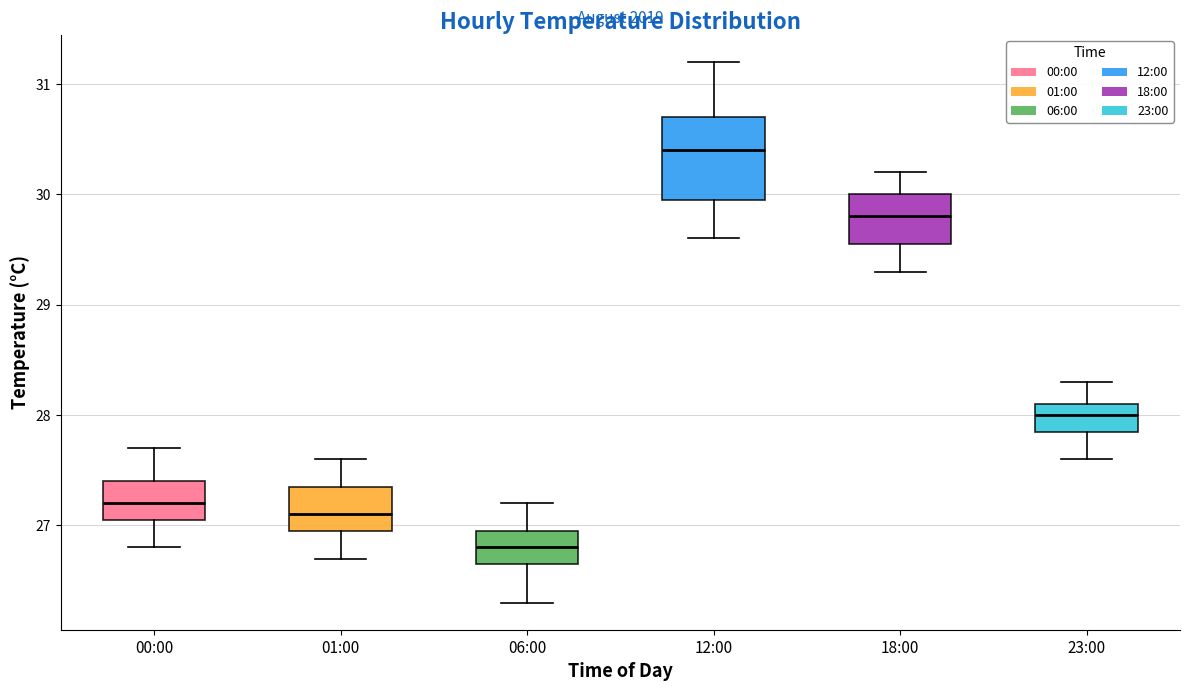

Reading left to right, transcribe this box plot: for each box, give where its median line is, the range the box spans, and where its two whiskers end, as read against the y-axis. The values are not printed on the chart, so give them approximately, as read against the axis.

00:00: median 27.2, box 27.1 to 27.4, whiskers 26.8 to 27.7
01:00: median 27.1, box 27.0 to 27.4, whiskers 26.7 to 27.6
06:00: median 26.8, box 26.7 to 27.0, whiskers 26.3 to 27.2
12:00: median 30.4, box 30.0 to 30.7, whiskers 29.6 to 31.2
18:00: median 29.8, box 29.6 to 30.0, whiskers 29.3 to 30.2
23:00: median 28.0, box 27.9 to 28.1, whiskers 27.6 to 28.3